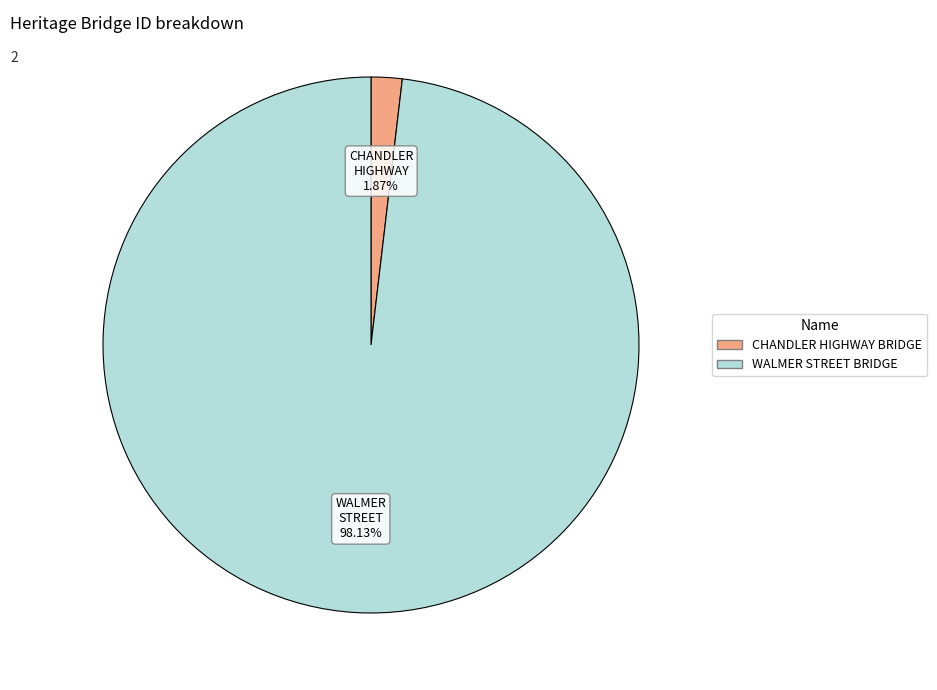

To the nearest percent, what is the combined percentage of WALMER STREET BRIDGE and CHANDLER HIGHWAY BRIDGE?

100%